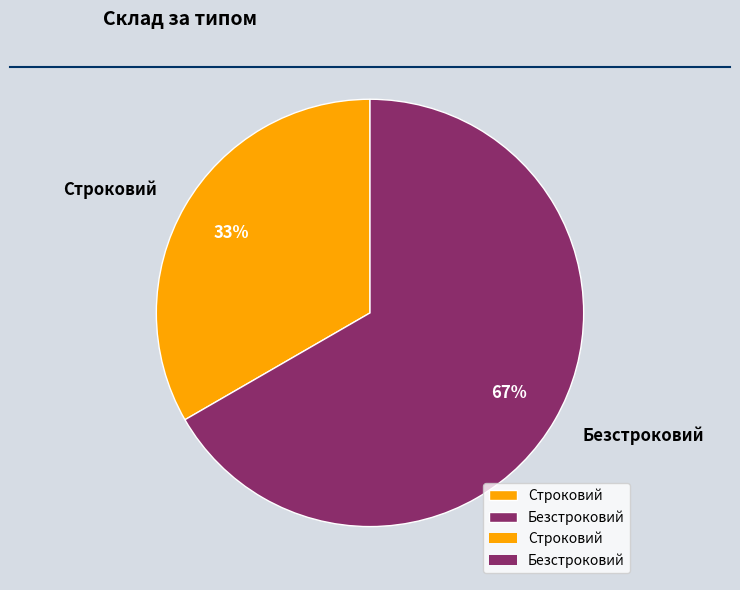

Which slice is the smallest?

Строковий